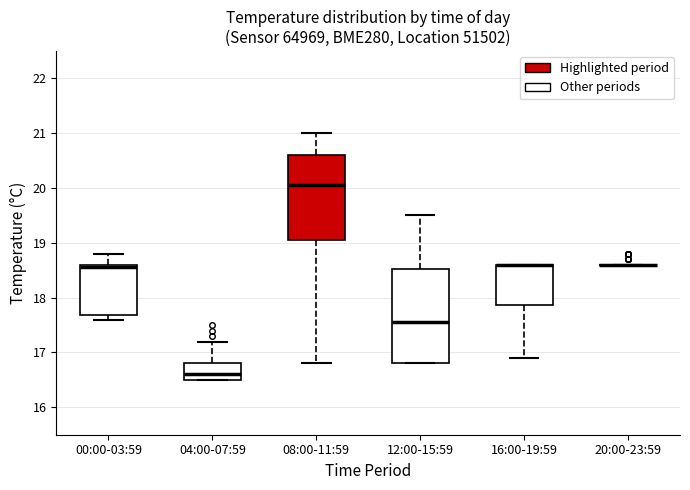

Reading left to right, transcribe this box plot: for each box, give where its median line is, the range the box spans, and where its two whiskers end, as read against the y-axis. The values are not printed on the chart, so give them approximately, as read against the axis.

00:00-03:59: median 18.6 (just below the box's upper edge), box 17.7 to 18.6, whiskers 17.6 to 18.8
04:00-07:59: median 16.6, box 16.5 to 16.8, whiskers 16.5 to 17.2
08:00-11:59: median 20.1, box 19.1 to 20.6, whiskers 16.8 to 21.0
12:00-15:59: median 17.6, box 16.8 to 18.5, whiskers 16.8 to 19.5
16:00-19:59: median 18.6 (drawn on the box's upper edge), box 17.9 to 18.6, whiskers 16.9 to 18.6
20:00-23:59: box collapsed to a line at 18.6, whiskers 18.6 to 18.6